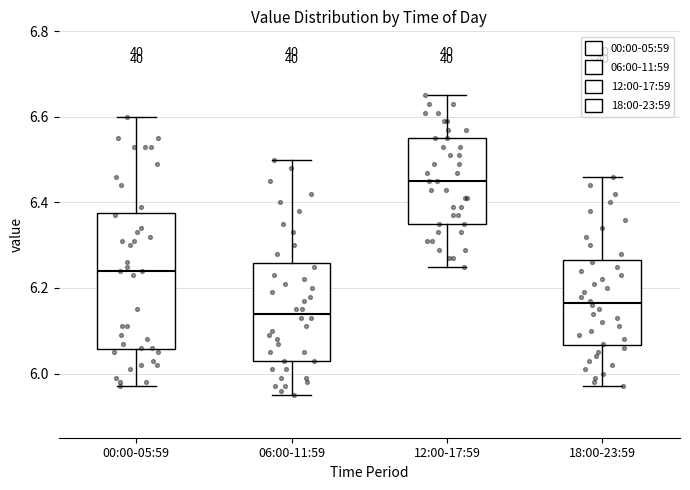

Reading left to right, transcribe this box plot: for each box, give where its median line is, the range the box spans, and where its two whiskers end, as read against the y-axis. The values are not printed on the chart, so give them approximately, as read against the axis.

00:00-05:59: median 6.24, box 6.06 to 6.38, whiskers 5.98 to 6.60
06:00-11:59: median 6.14, box 6.04 to 6.26, whiskers 5.96 to 6.50
12:00-17:59: median 6.46, box 6.36 to 6.56, whiskers 6.26 to 6.66
18:00-23:59: median 6.16, box 6.06 to 6.26, whiskers 5.98 to 6.46